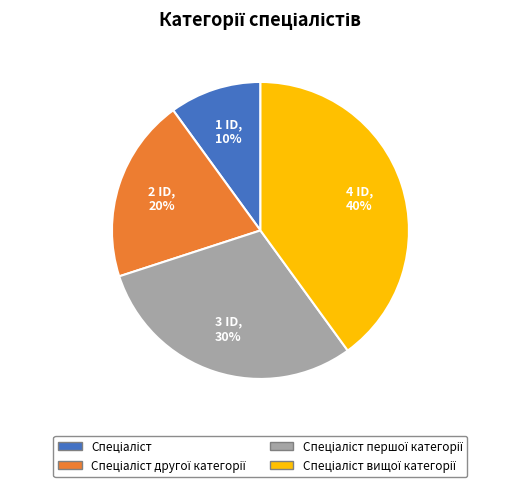

Does any single category account for the majority?

No